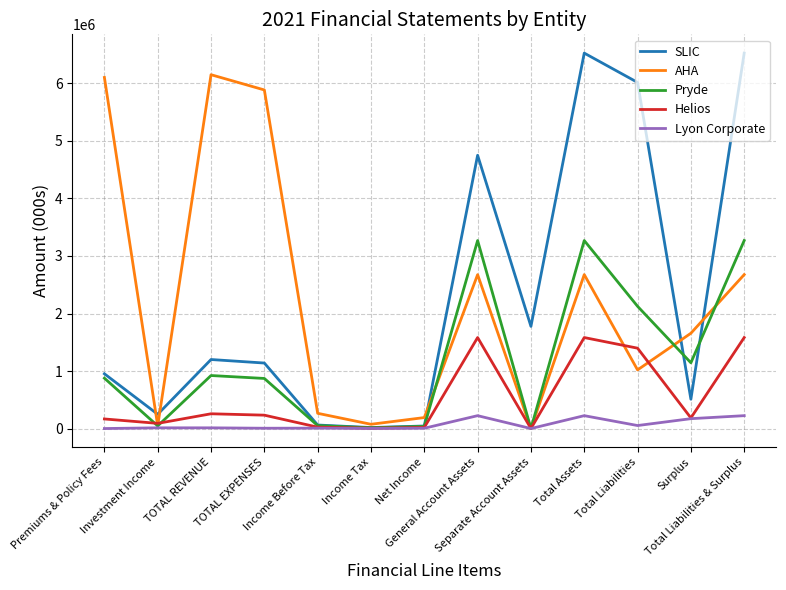

What is the greatest value displayed?

6527326